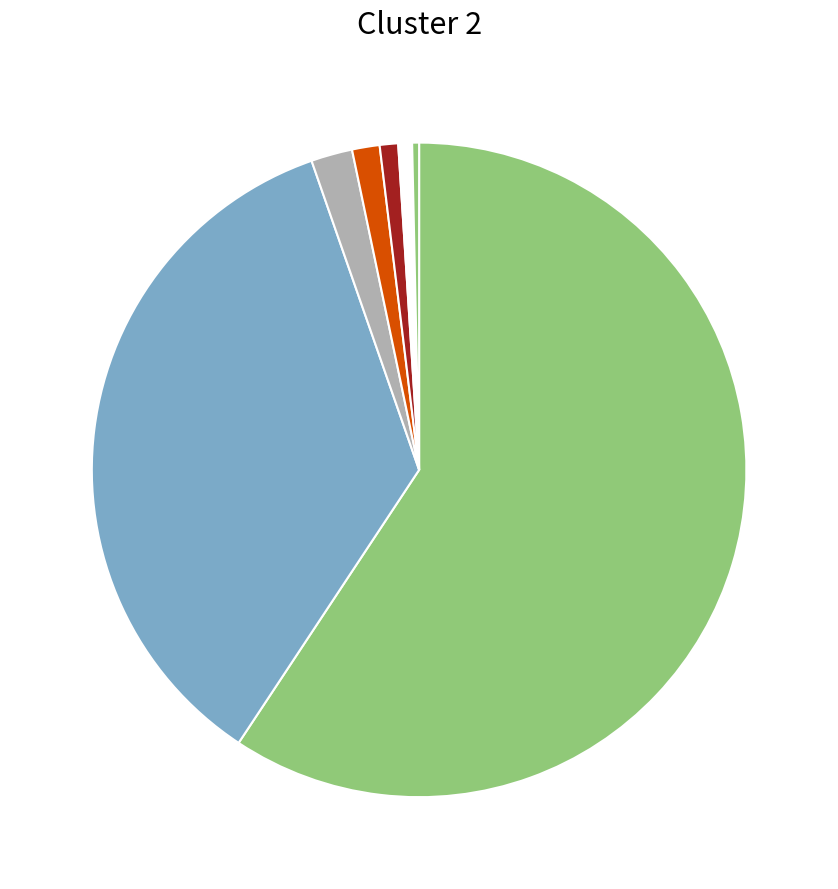

How many slices are in this pie chart?

7